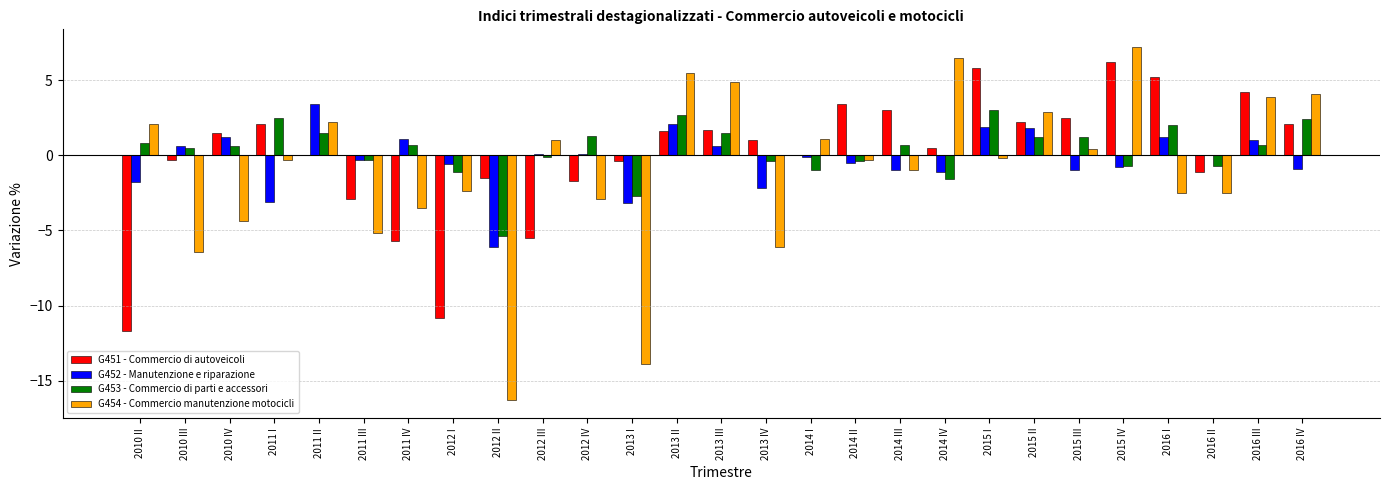

Is the value of G453 - Commercio di parti e accessori at 2010 II greater than the value of G454 - Commercio manutenzione motocicli at 2010 III?

Yes